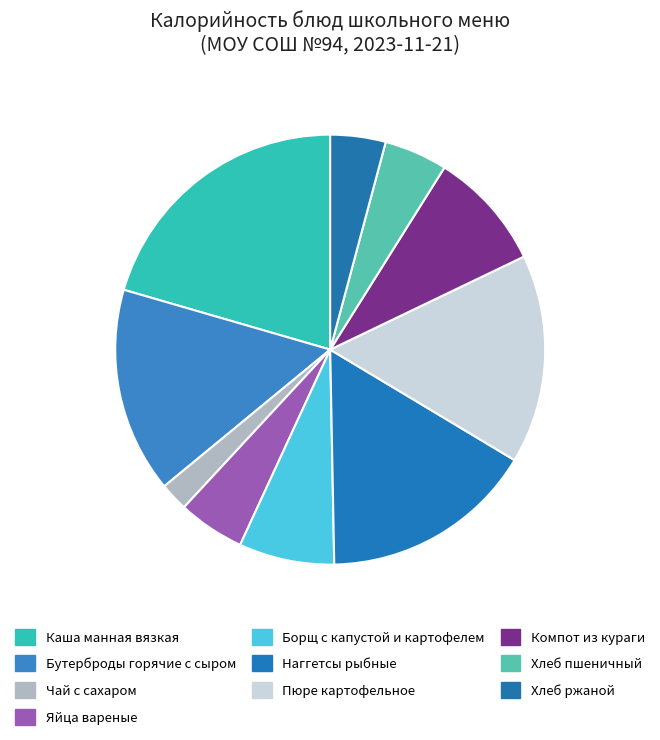

Which slice is the smallest?

Чай с сахаром